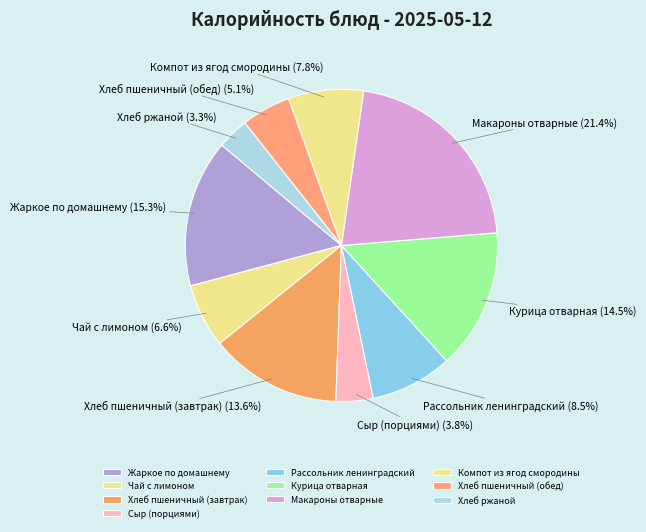

To the nearest percent, what is the difference between the Хлеб пшеничный (обед) and Компот из ягод смородины slice percentages?

3%